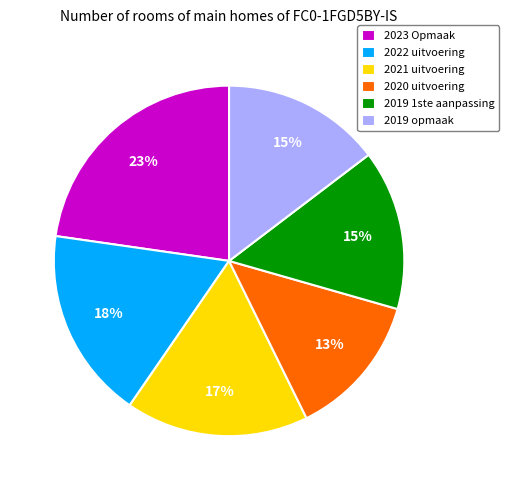

Which category has the biggest portion of the pie?

2023 Opmaak